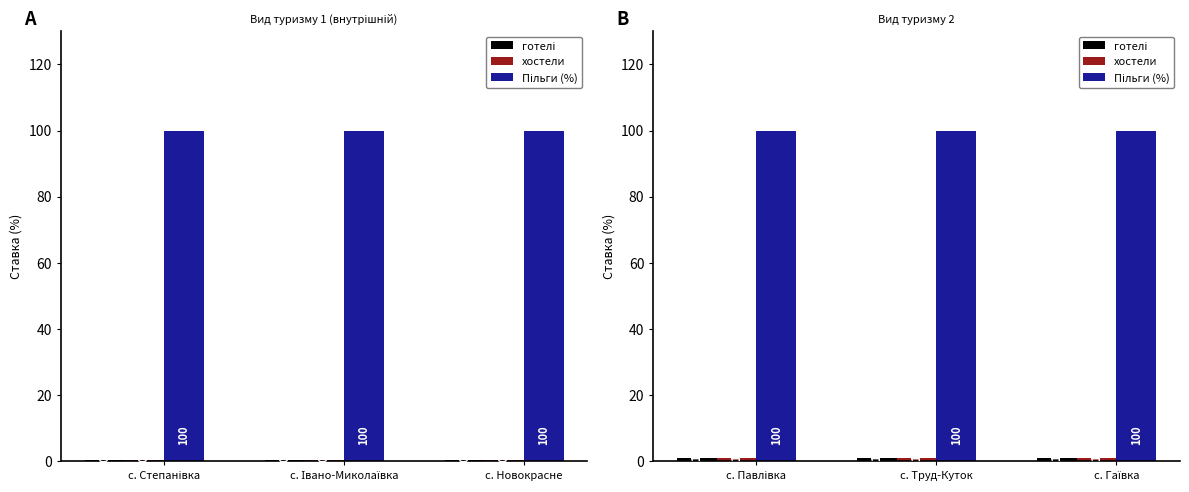

The value of готелі at с. Павлівка is 1. True or false?

False